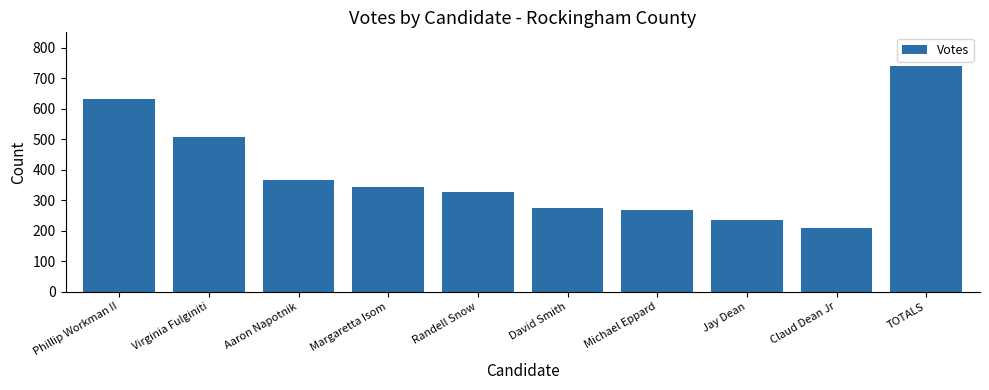

Rank the categories by value from lowest to highest.

Claud Dean Jr, Jay Dean, Michael Eppard, David Smith, Randell Snow, Margaretta Isom, Aaron Napotnik, Virginia Fulginiti, Phillip Workman II, TOTALS